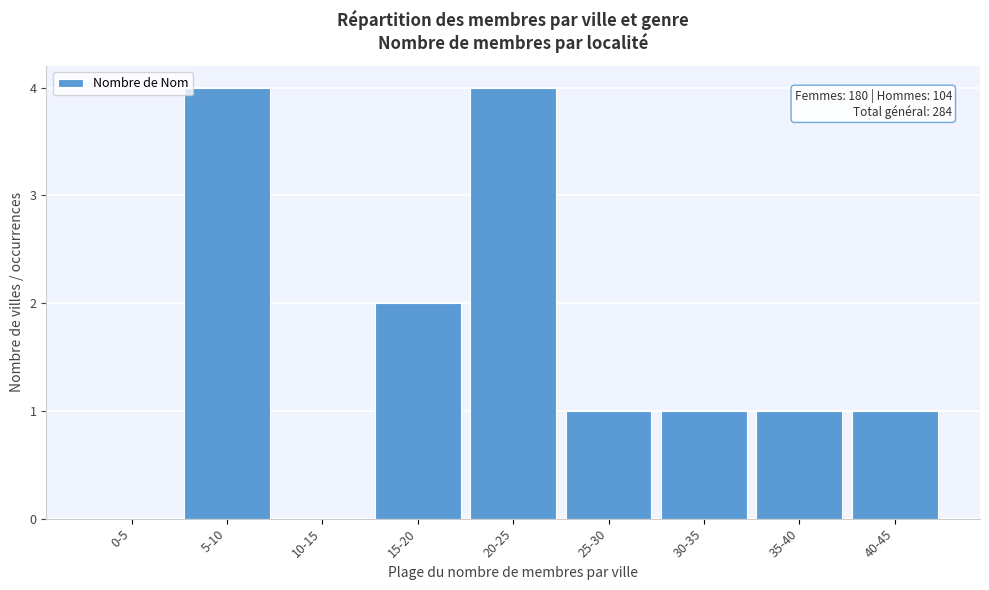

Reading left to right, what are all the values shown in this chart?

0-5=0	5-10=4	10-15=0	15-20=2	20-25=4	25-30=1	30-35=1	35-40=1	40-45=1